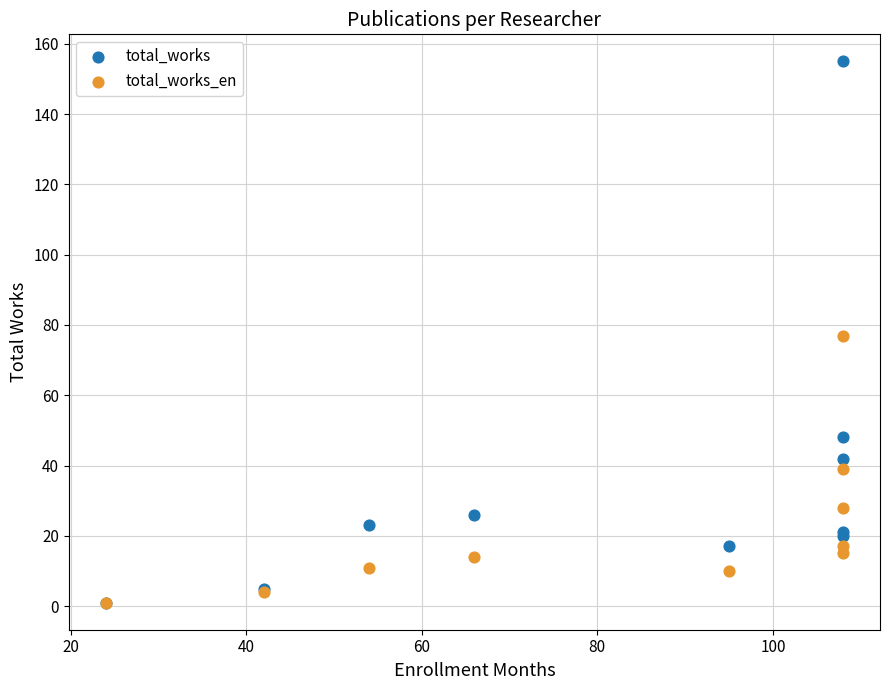

Which series has the widest spread of Y values?

total_works